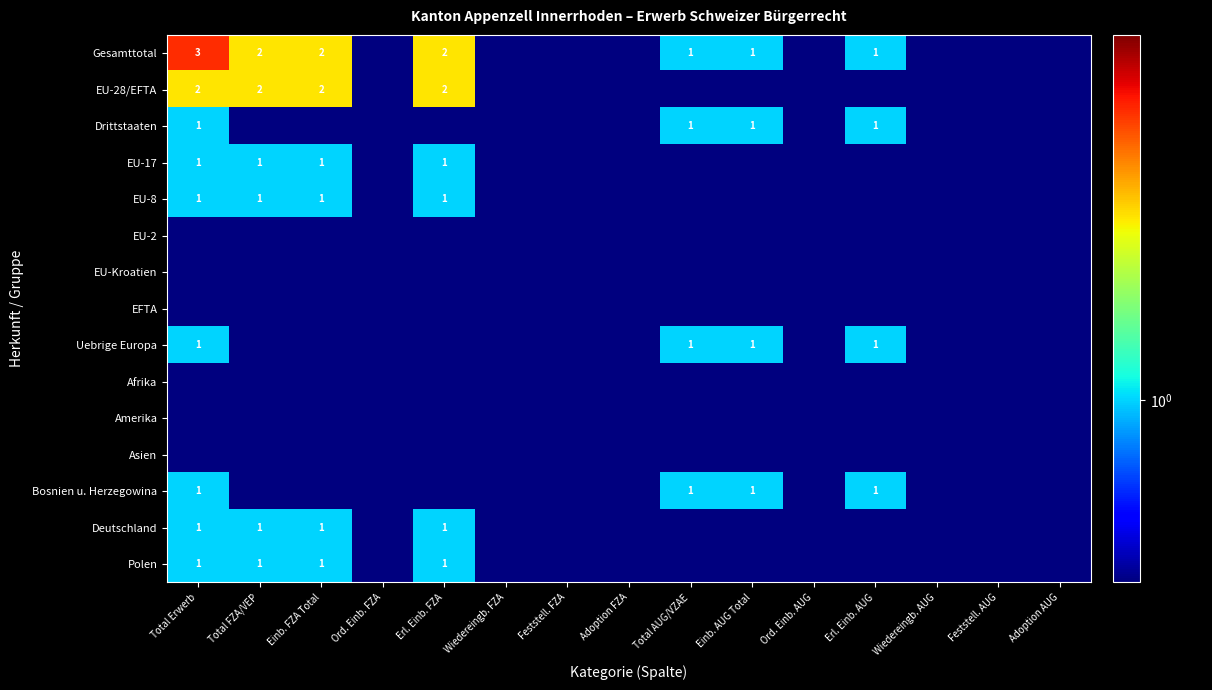

The Deutschland series shows 1.0 at Total Erwerb. True or false?

True